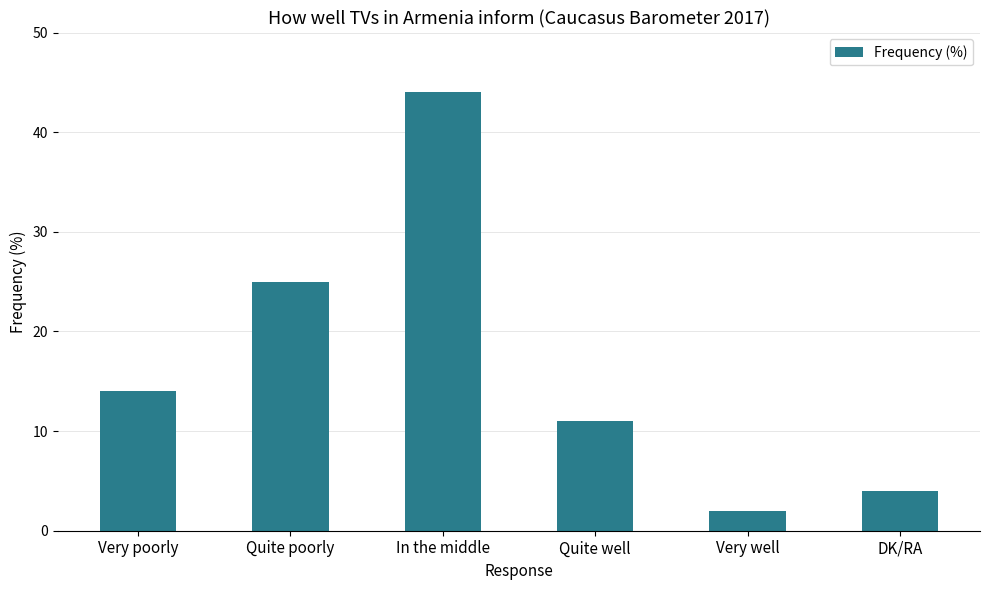

Reading left to right, what are all the values shown in this chart?

14	25	44	11	2	4